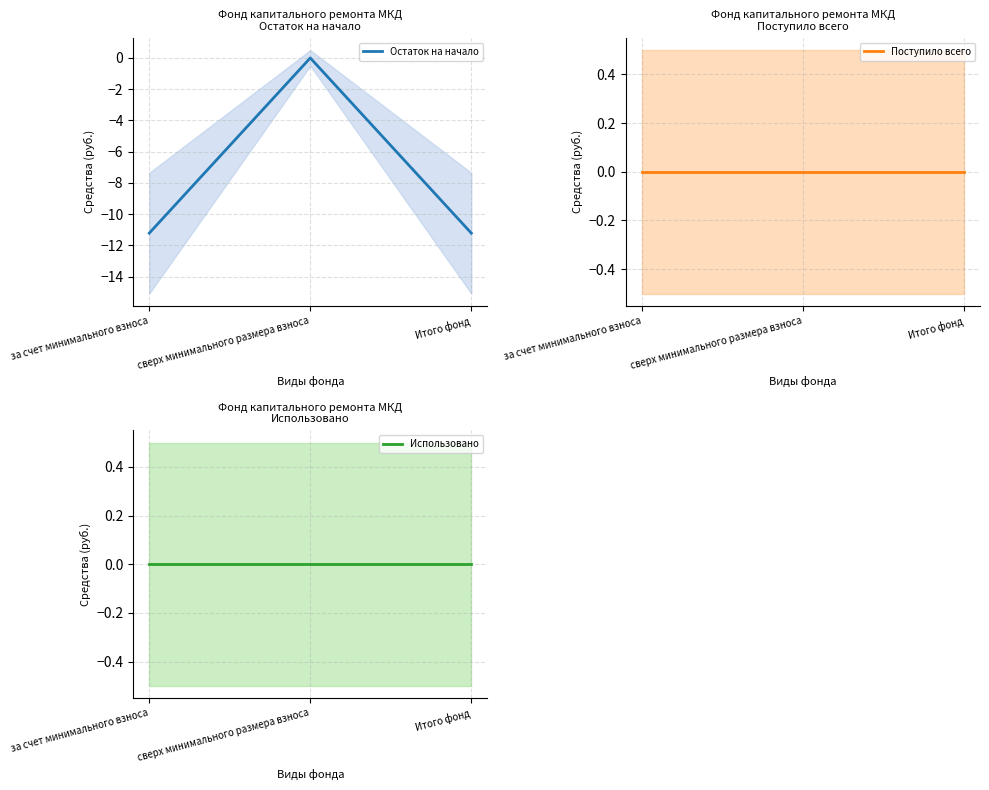

How many lines are shown in the chart?

3